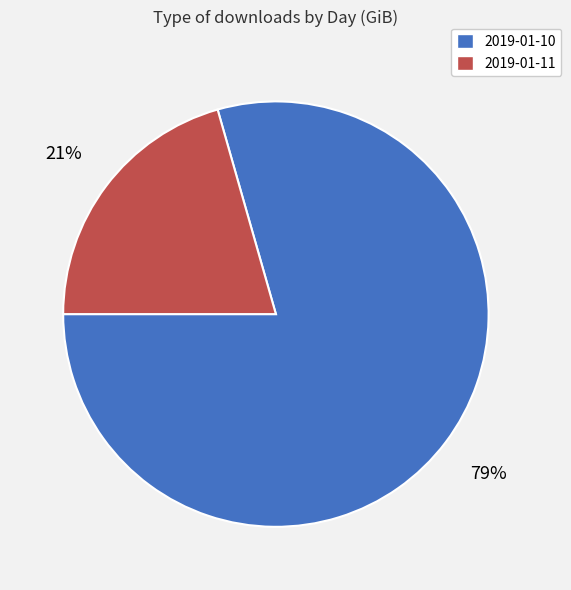

Does any single category account for the majority?

Yes